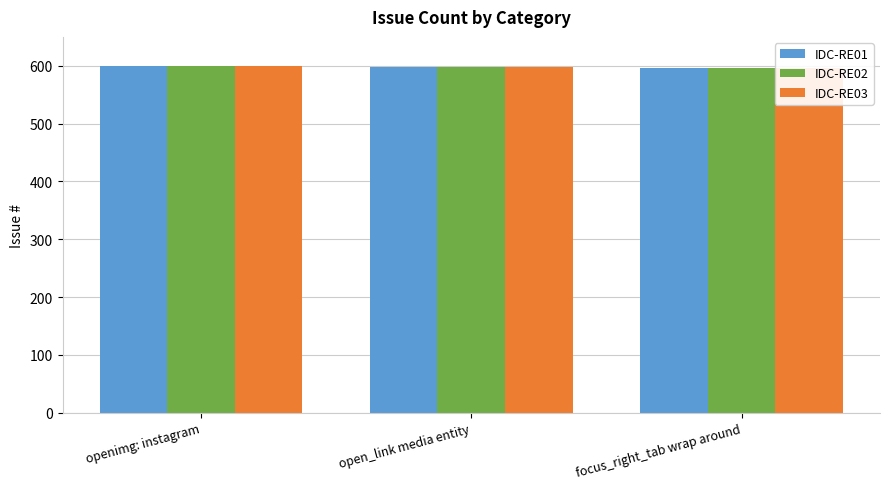

Count the IDC-RE02 values in the range 597 to 600.

3